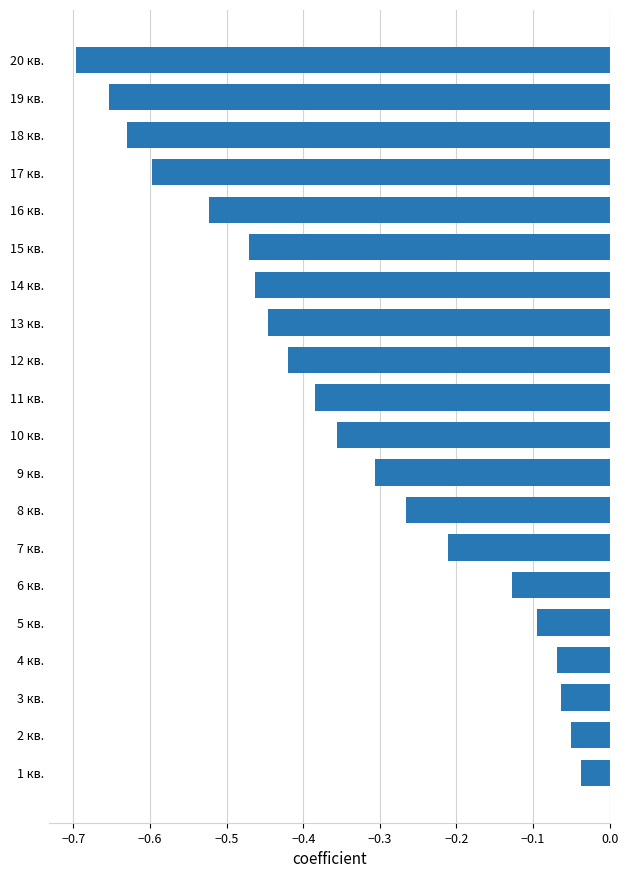

Which has a higher value, 16 кв. or 14 кв.?

14 кв.